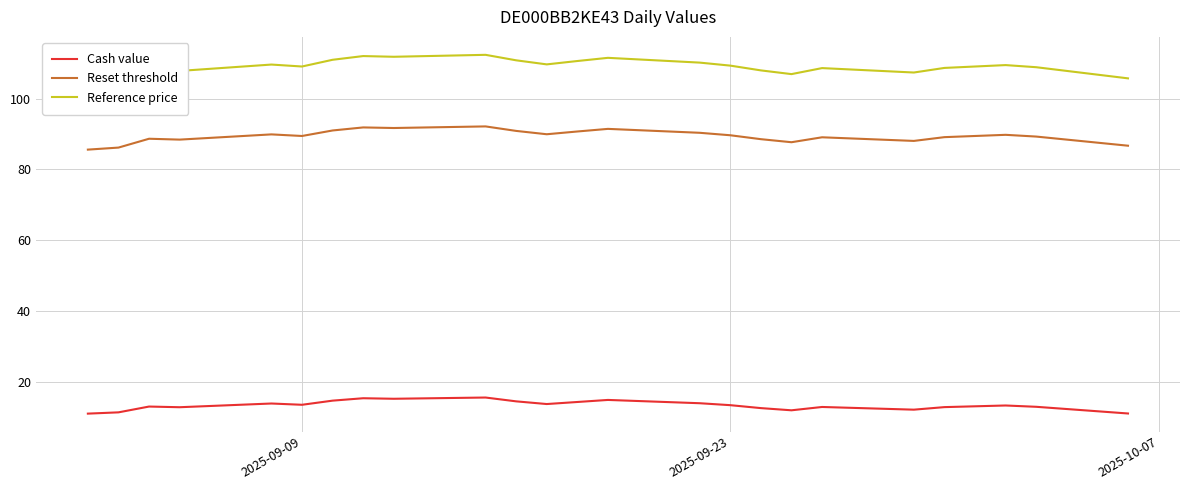

What is the maximum value for Cash value?

15.5